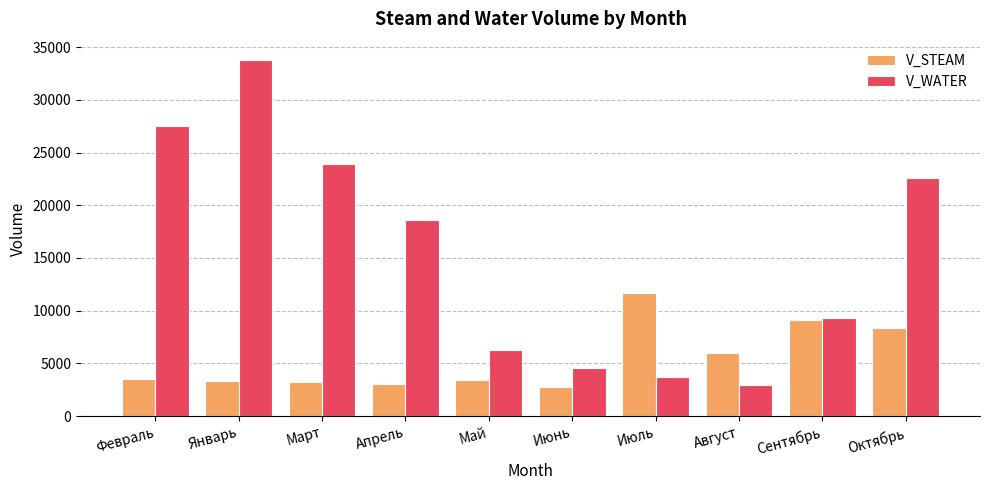

What is the label of the 9th bar from the right?

Январь